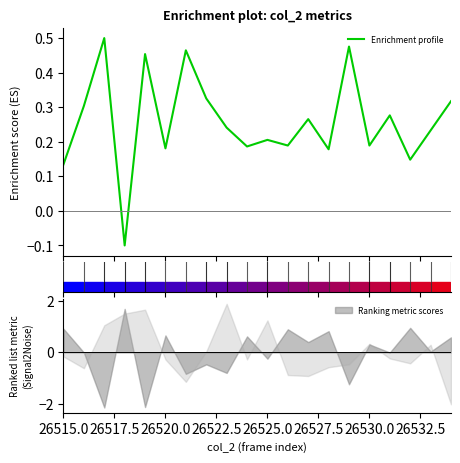

The value at 12 is 0.4. True or false?

False